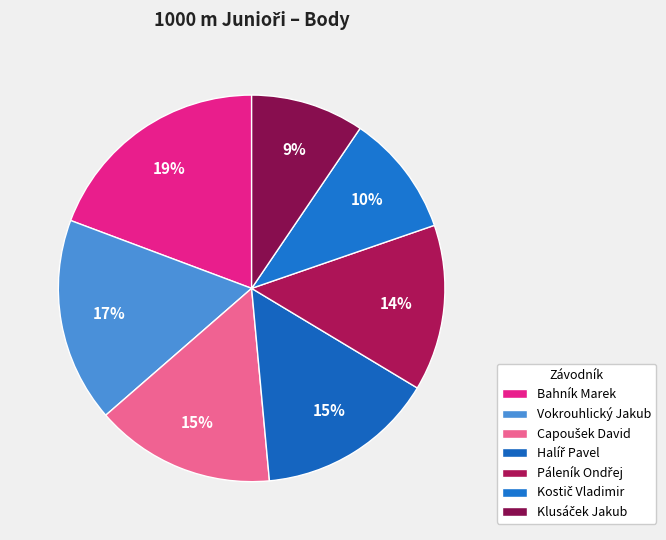

What is the smallest slice in the pie chart?

Klusáček Jakub